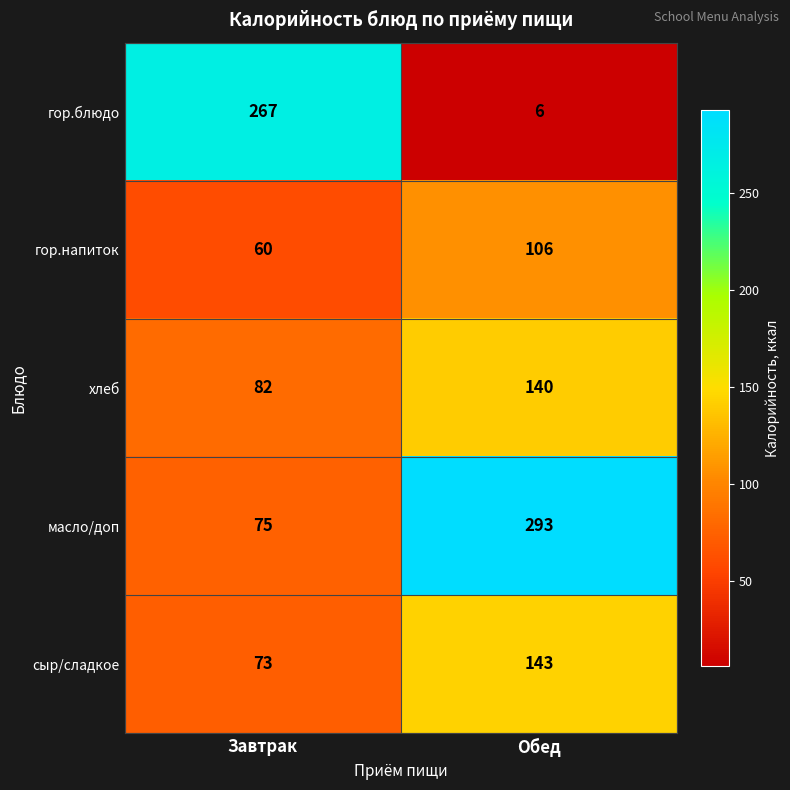

What is the maximum value shown in the chart?

293